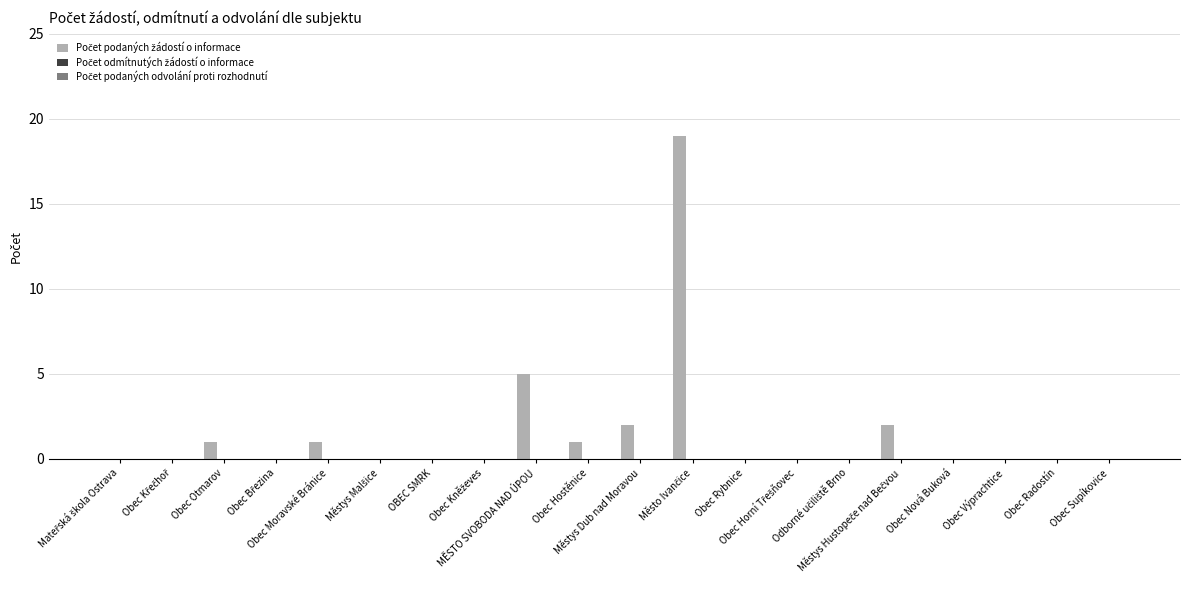

What is the greatest value displayed?

19